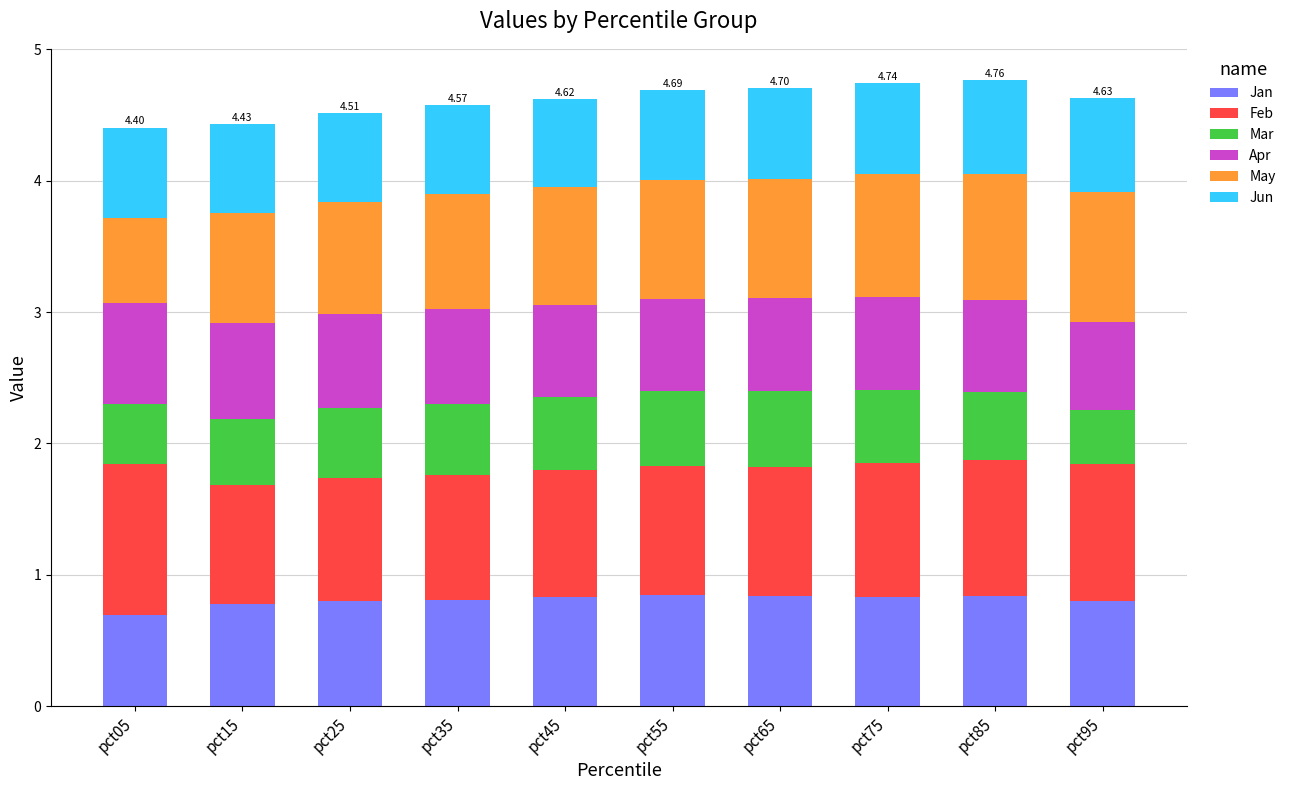

What is the total value across all series at pct55?

4.7